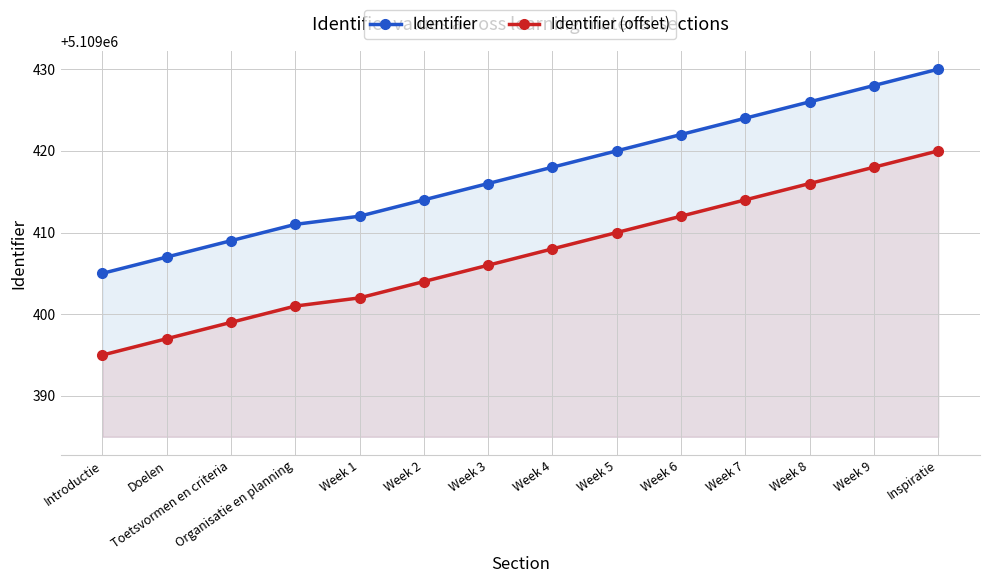

True or false: Identifier (offset) and Identifier intersect in this chart.

False